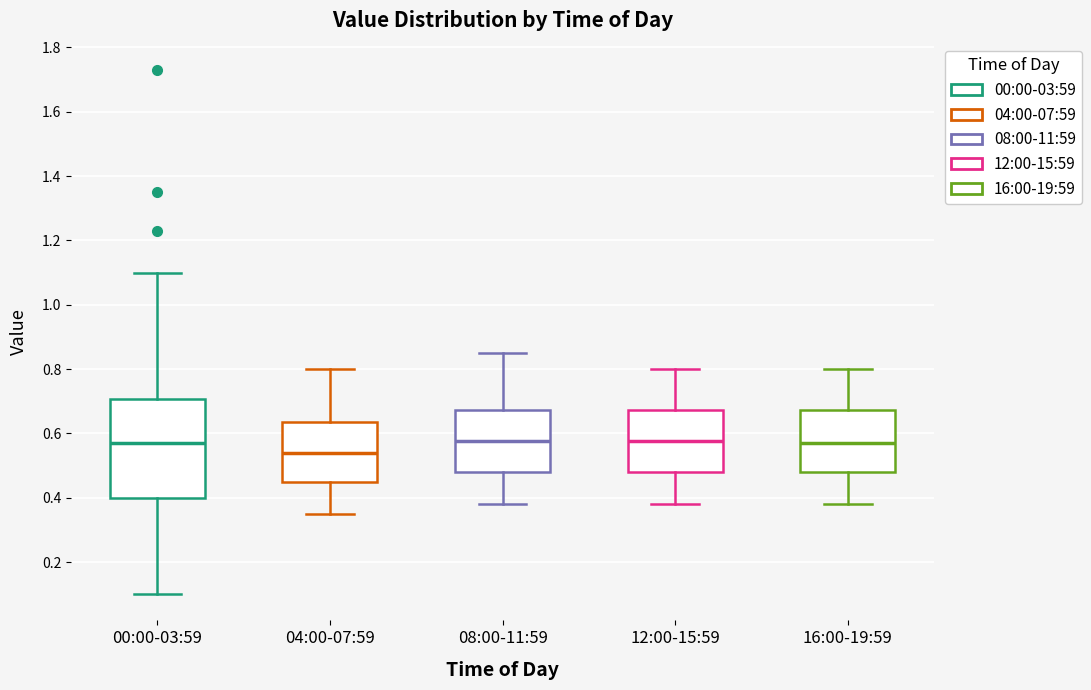

Which box is the tallest, from its lower edge to its upper edge?

00:00-03:59